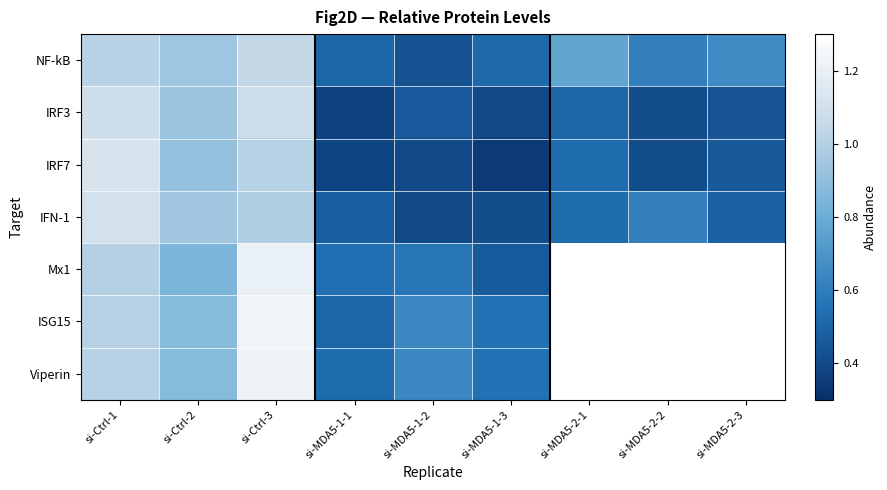

How many data points in ISG15 are above 1?

2